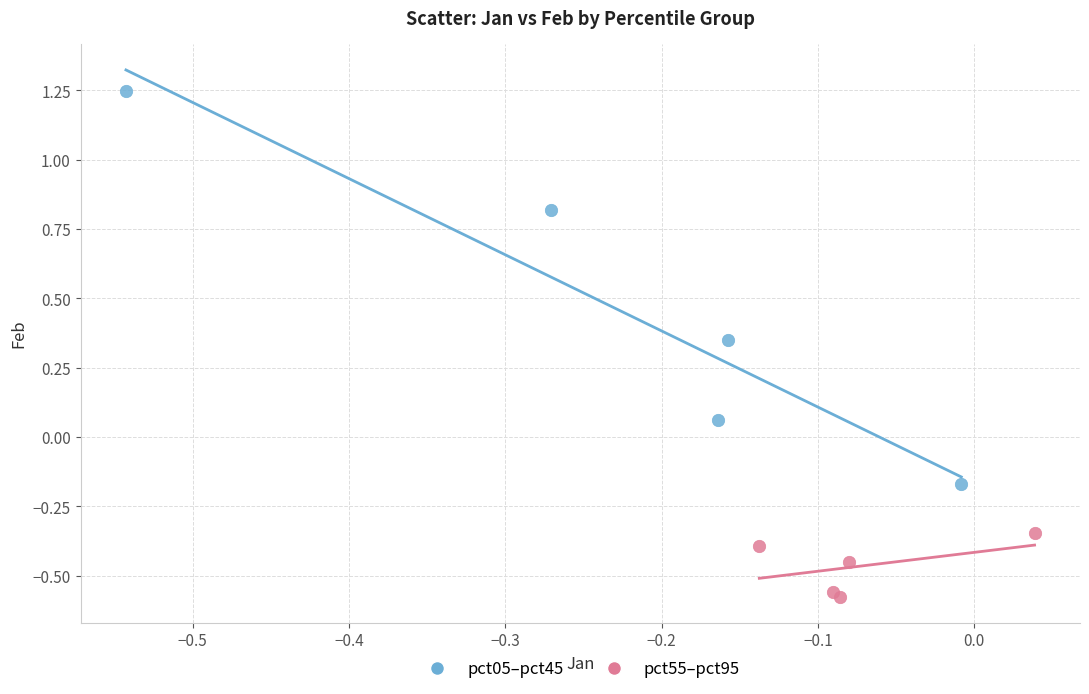

Which series has the largest Y range (max minus min)?

pct05–pct45